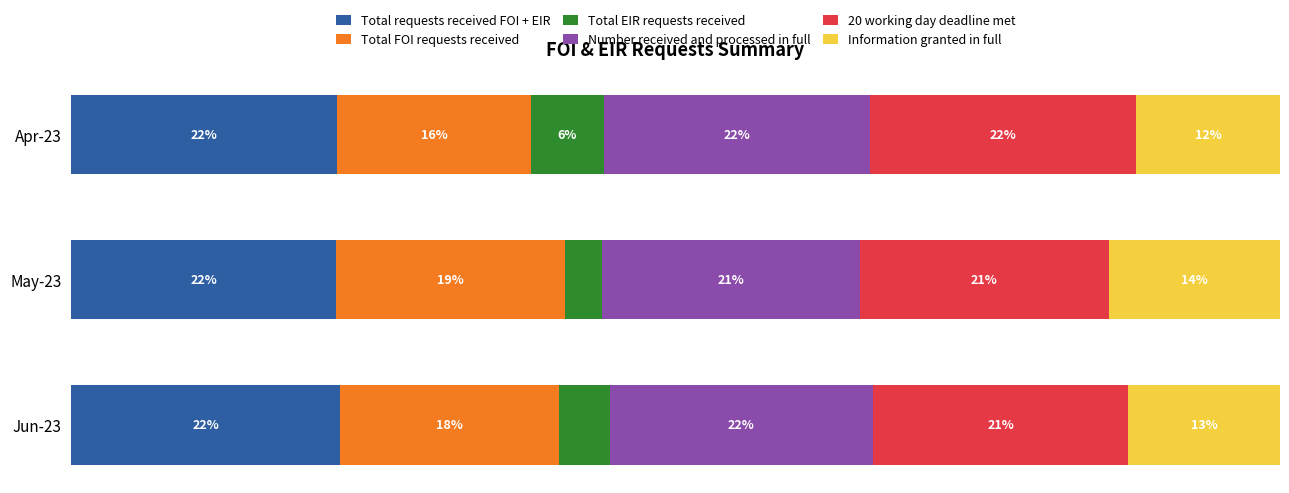

What are all the series names shown in the legend?

Total requests received FOI + EIR, Total FOI requests received, Total EIR requests received, Number received and processed in full, 20 working day deadline met, Information granted in full